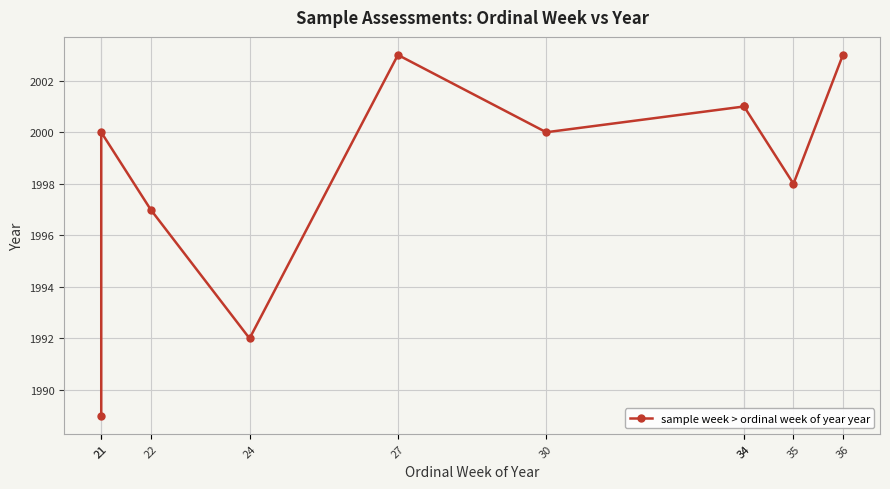

True or false: the data shows 1018 at 30.

False